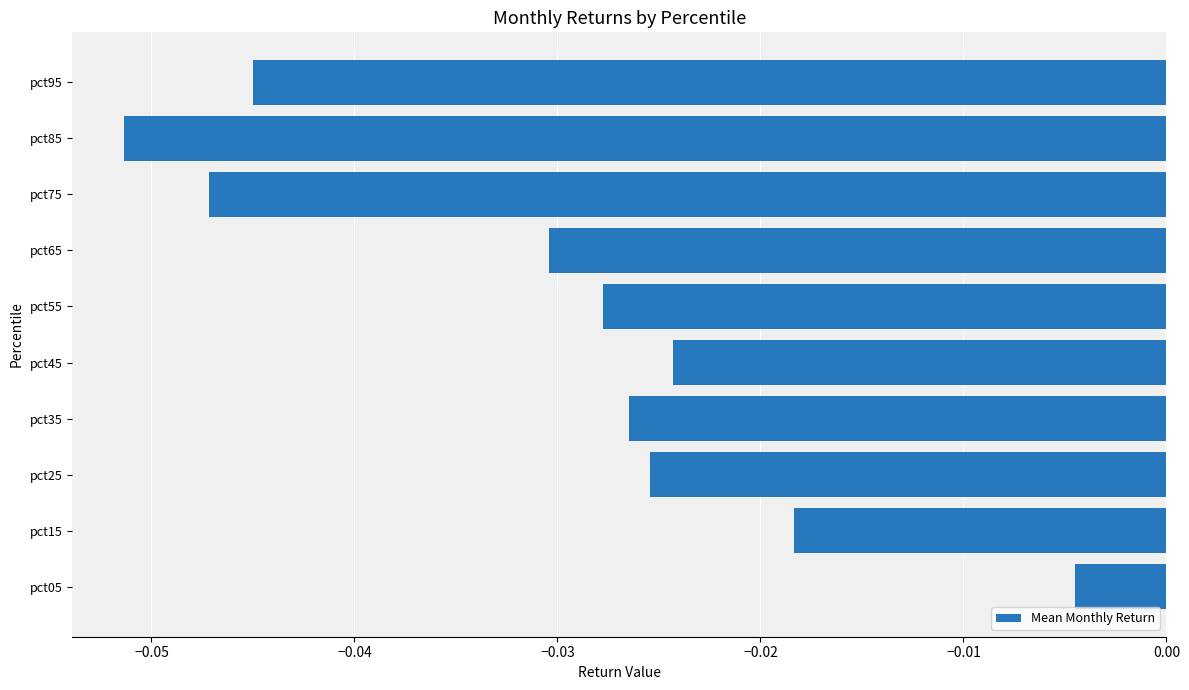

What is the sum of all values?

-0.3